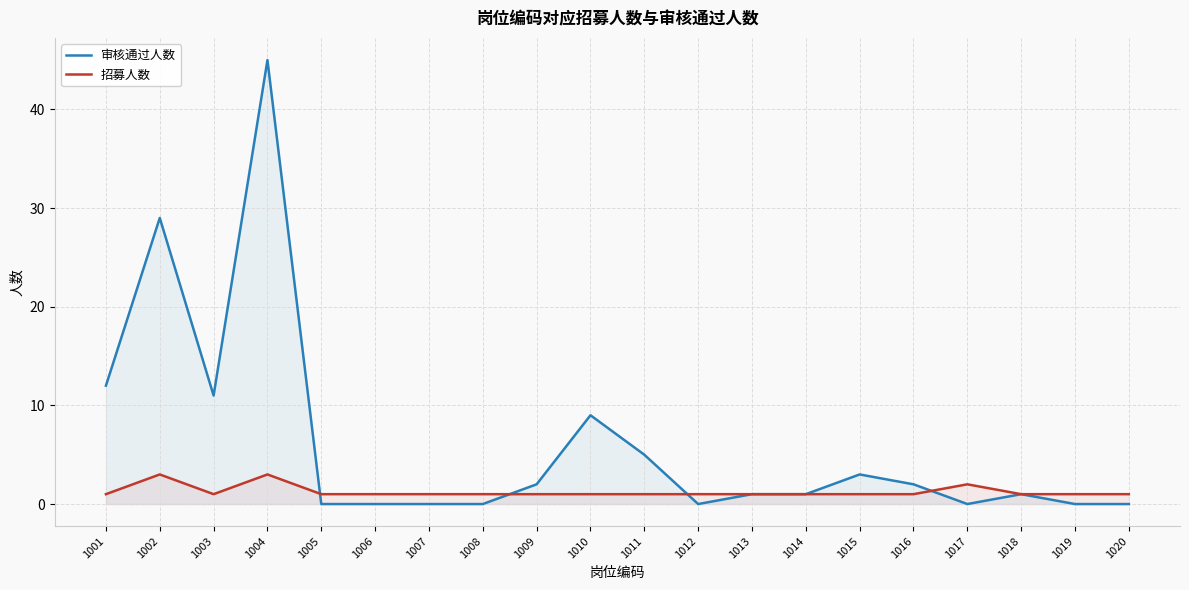

How many interior local valleys does the 招募人数 series have?

1